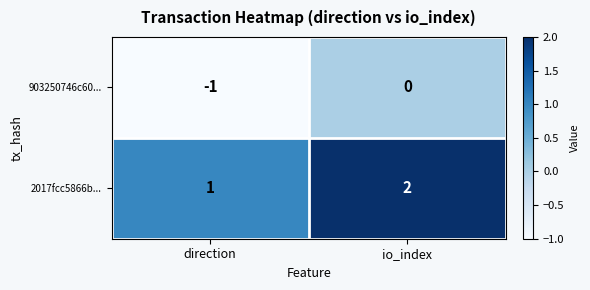

Rank the categories by 903250746c60... value from highest to lowest.

io_index, direction